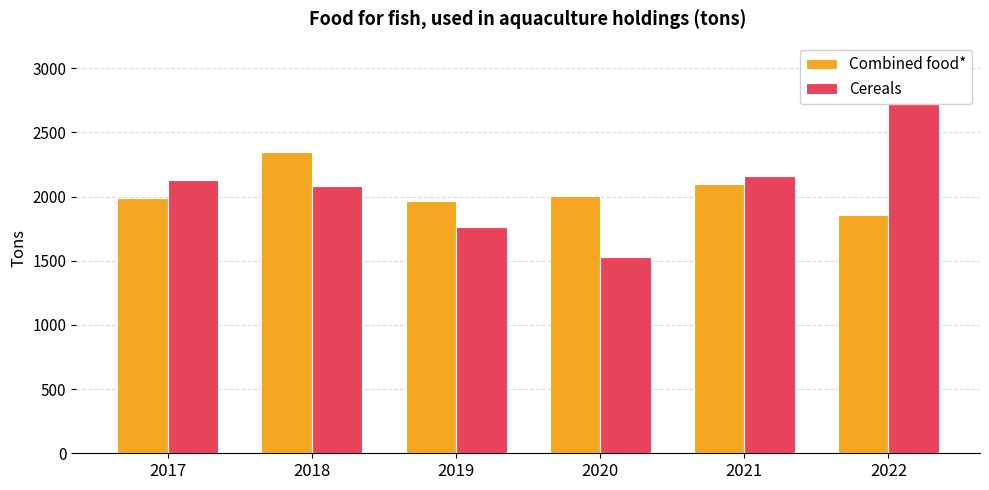

At how many categories does at least one series exceed 2130?

4